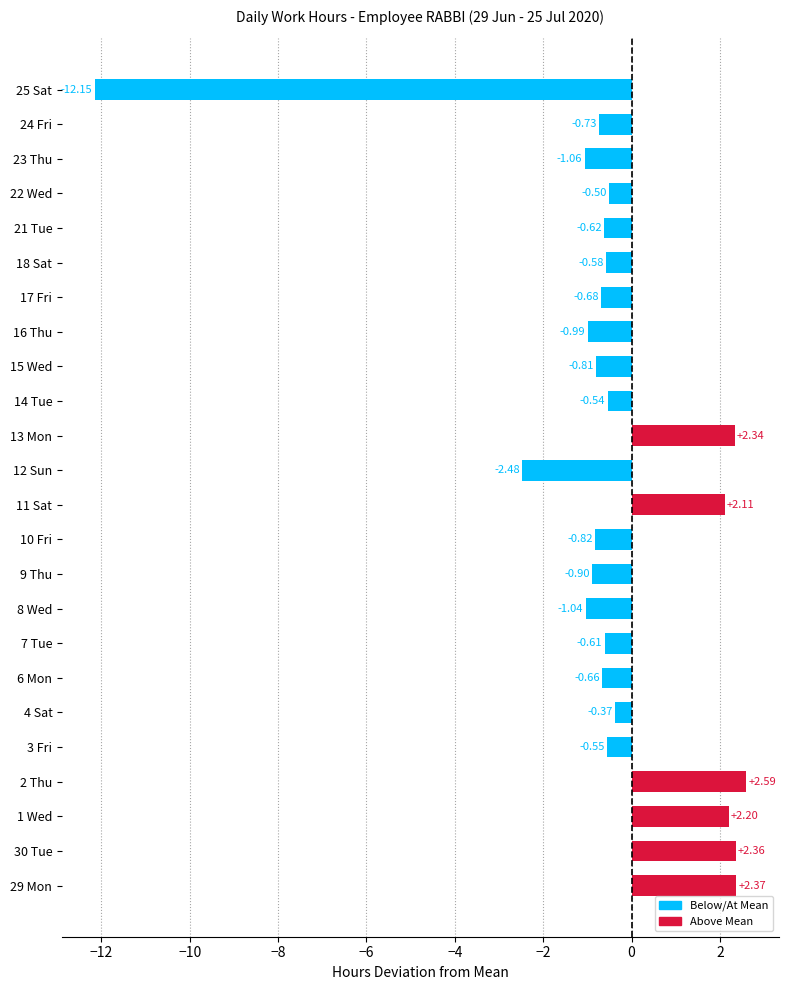

How many bars are there in total?

24